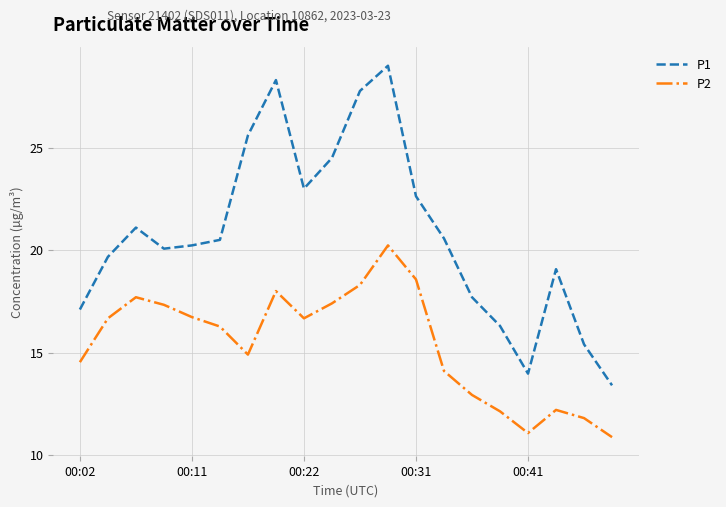

How many interior local peaks does the P2 series have?

4